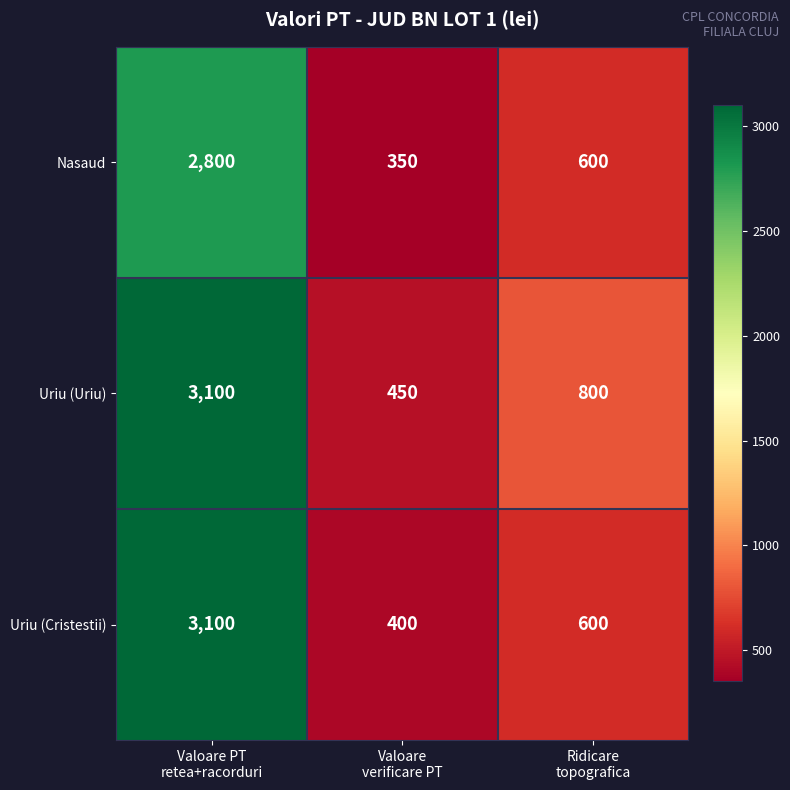

Reading left to right, extract all data points from this chart.

Nasaud: 2800	350	600
Uriu (Uriu): 3100	450	800
Uriu (Cristestii): 3100	400	600